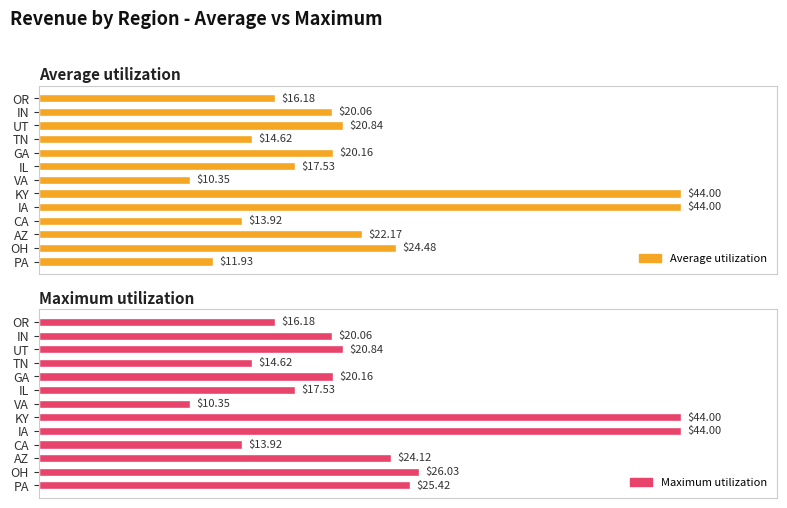

Between IA and KY, which series saw the biggest shift?

Average utilization